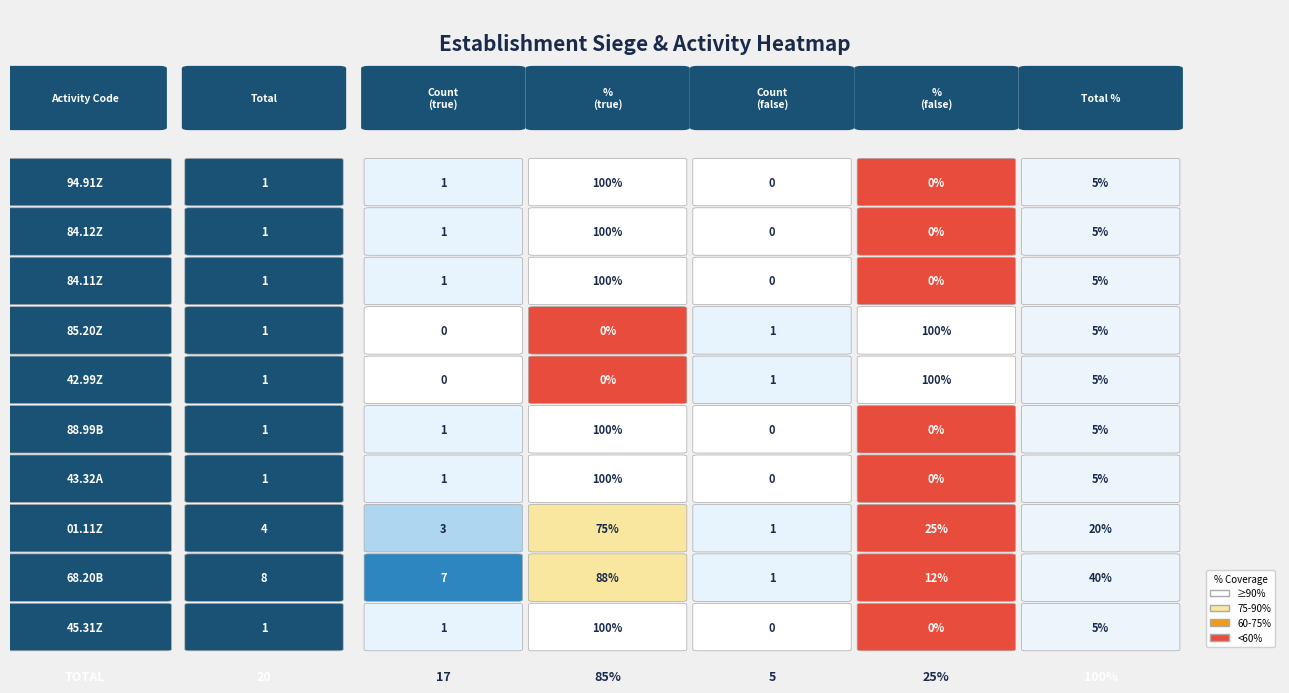

How many positive values does the 43.32A series have?

1